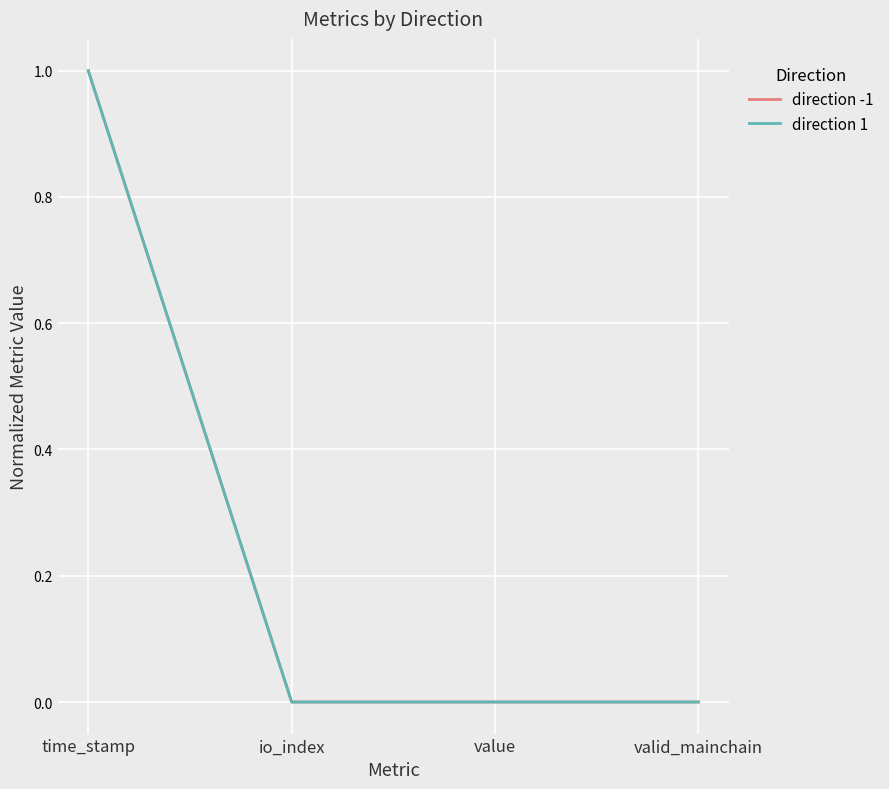

Between valid_mainchain and value, which is larger?

value